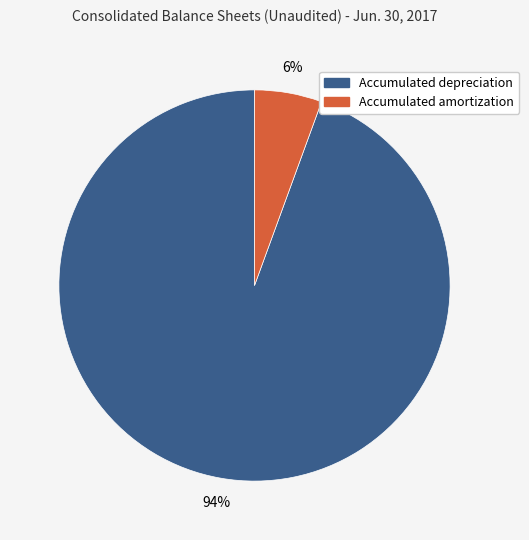

Is there a majority slice in this chart?

Yes